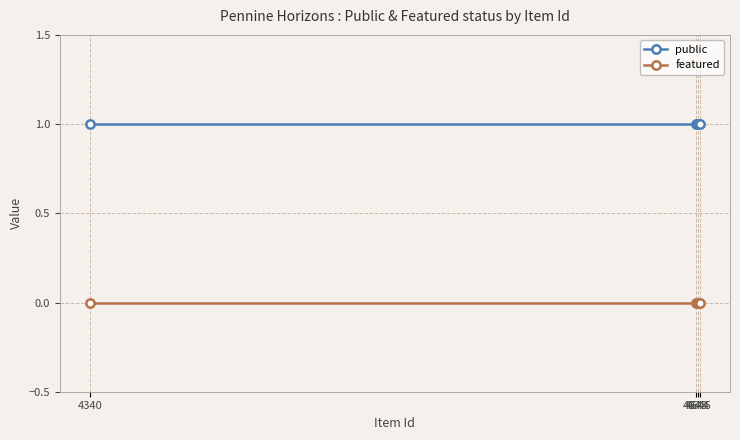

Which series has the largest total across all categories?

public